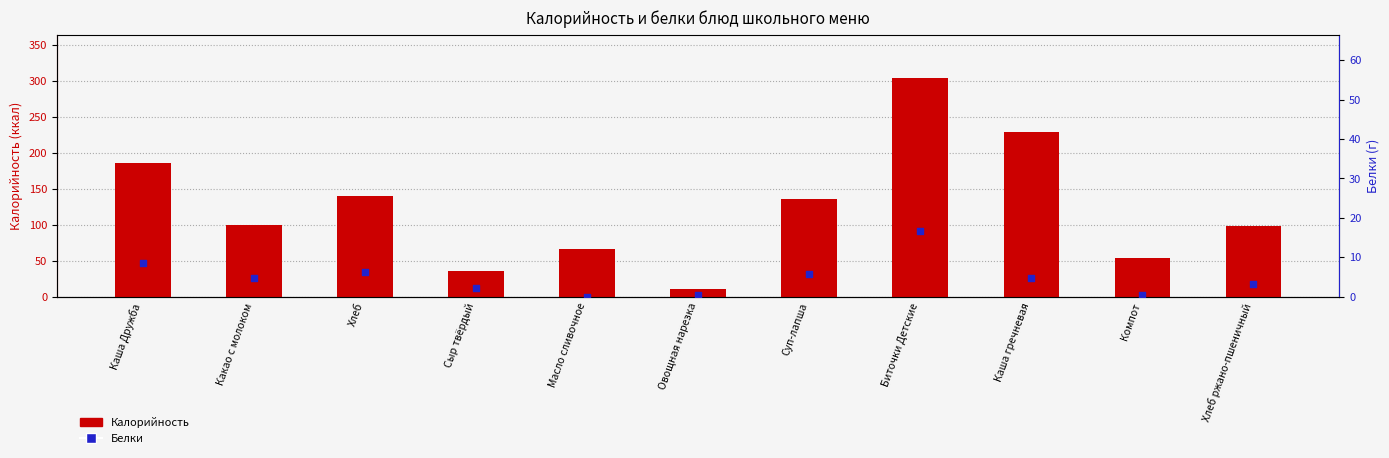

Which series has the largest total across all categories?

Калорийность